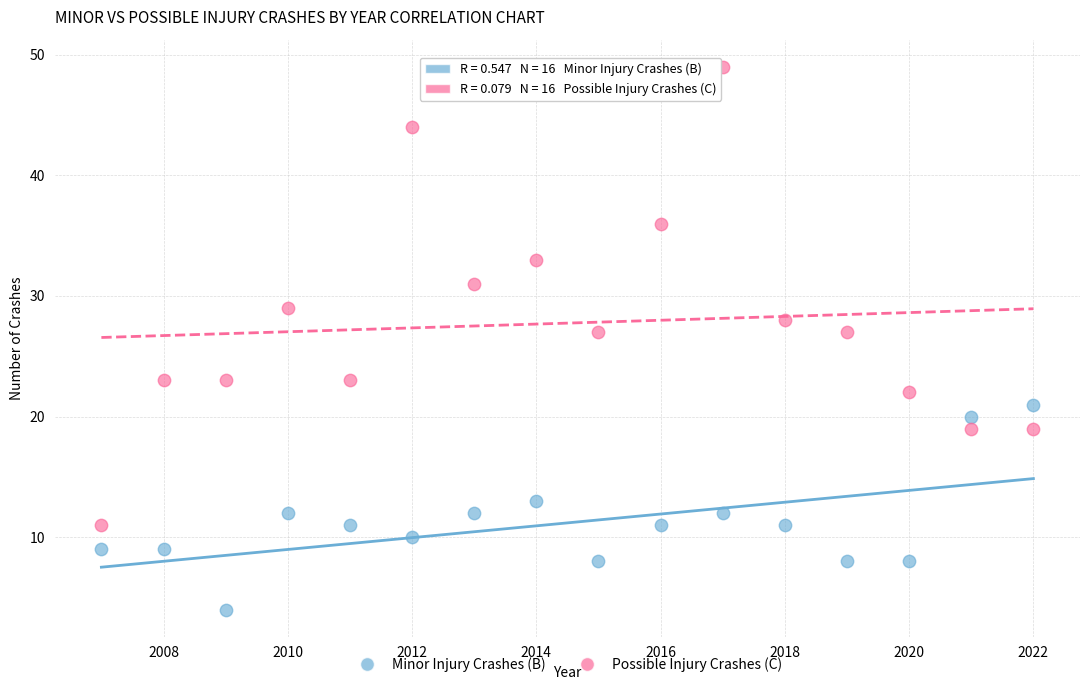

Which series reaches the minimum Y coordinate?

Minor Injury Crashes (B)